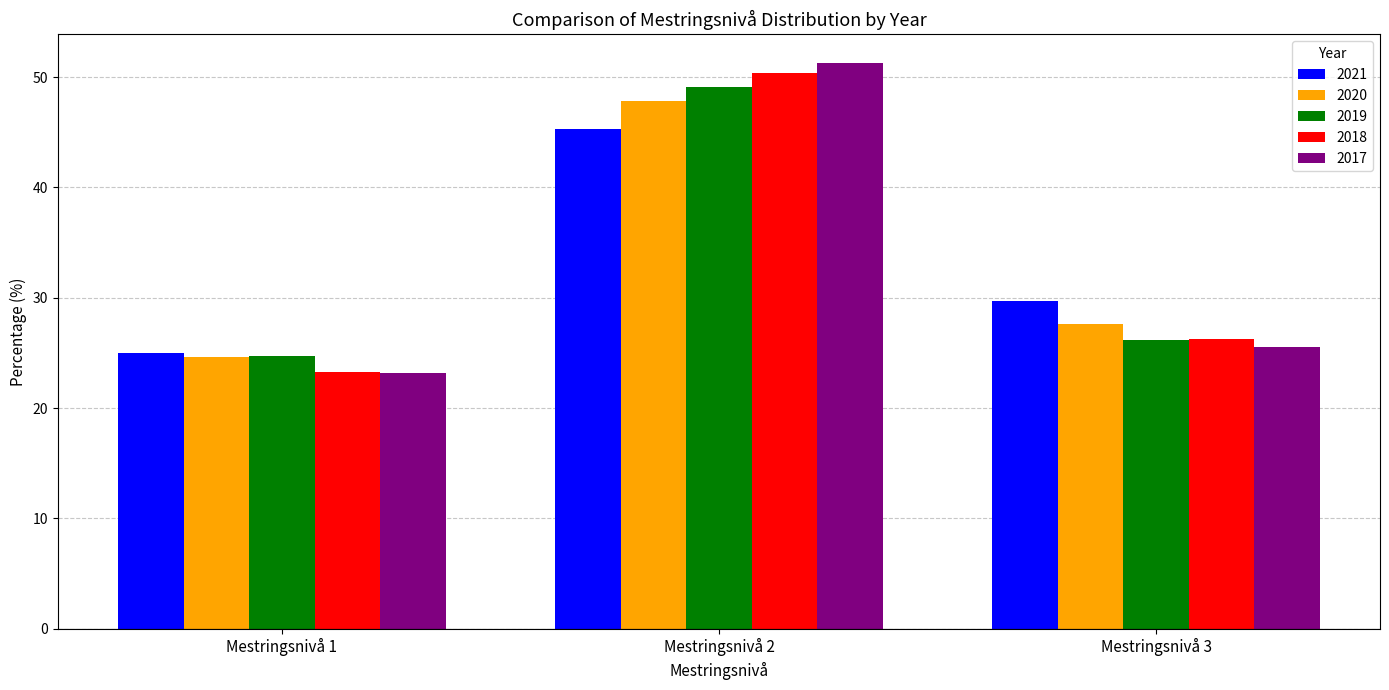

What is the difference between the second highest and minimum values in the 2017 series?

2.3